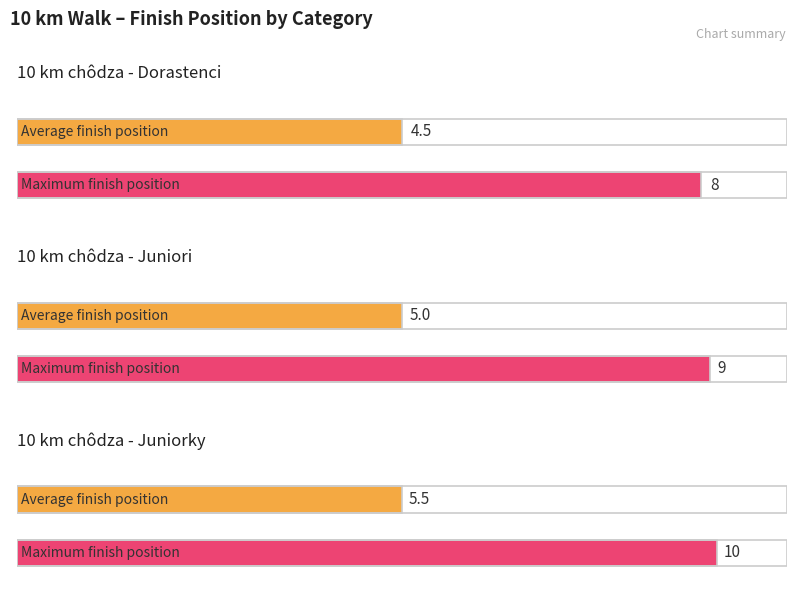

What is the value of the Max finish position bar at the 2nd from the left?

9.0